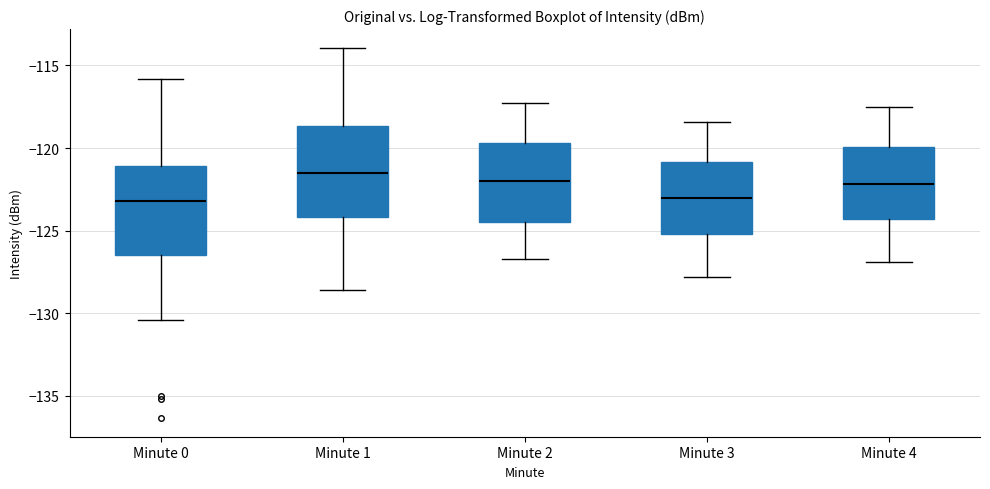

Reading left to right, transcribe this box plot: for each box, give where its median line is, the range the box spans, and where its two whiskers end, as read against the y-axis. The values are not printed on the chart, so give them approximately, as read against the axis.

Minute 0: median -123.0, box -126.5 to -121.0, whiskers -130.5 to -116.0
Minute 1: median -121.5, box -124.0 to -118.5, whiskers -128.5 to -114.0
Minute 2: median -122.0, box -124.5 to -119.5, whiskers -126.5 to -117.5
Minute 3: median -123.0, box -125.0 to -121.0, whiskers -128.0 to -118.5
Minute 4: median -122.0, box -124.5 to -120.0, whiskers -127.0 to -117.5